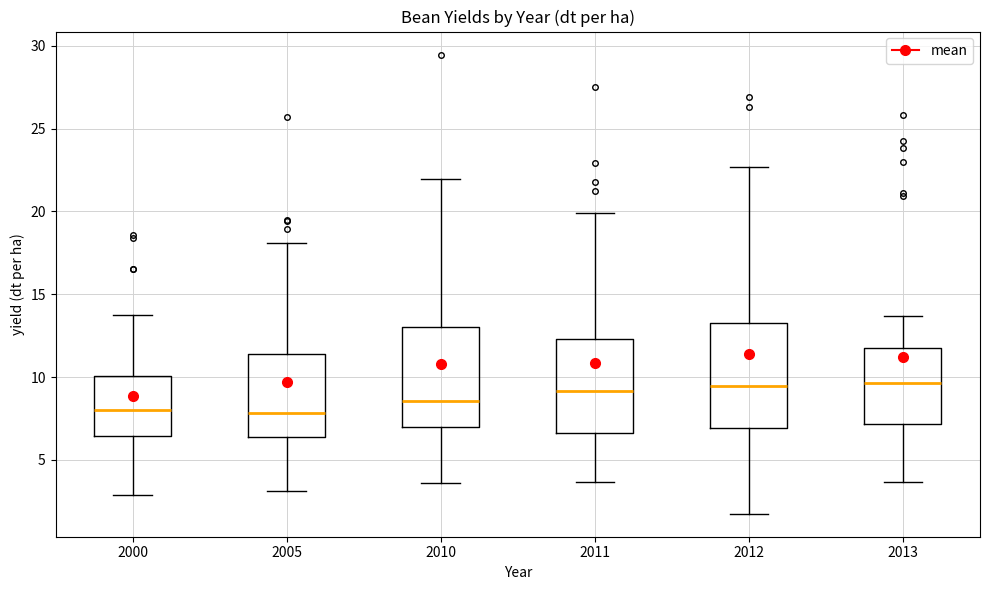

Reading left to right, read every box against the y-axis: the position of its median line, the range the box covers, and the ends of its whiskers. The values are not printed on the chart, so give them approximately, as read against the axis.

2000: median 8.0, box 6.5 to 10.0, whiskers 3.0 to 14.0
2005: median 8.0, box 6.5 to 11.5, whiskers 3.0 to 18.0
2010: median 8.5, box 7.0 to 13.0, whiskers 3.5 to 22.0
2011: median 9.0, box 6.5 to 12.5, whiskers 3.5 to 20.0
2012: median 9.5, box 7.0 to 13.5, whiskers 1.5 to 22.5
2013: median 9.5, box 7.0 to 12.0, whiskers 3.5 to 13.5